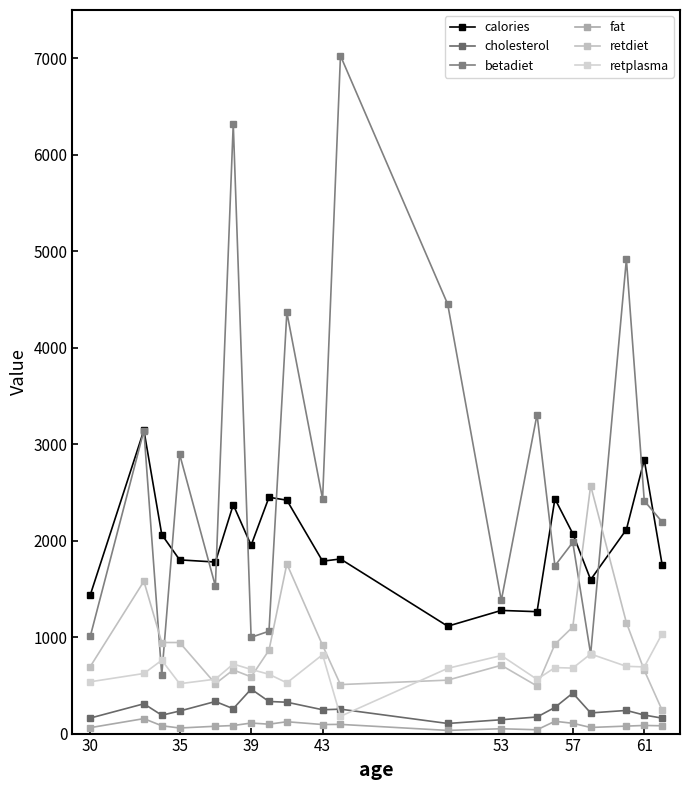

What is the highest value of the betadiet series?

7026.0